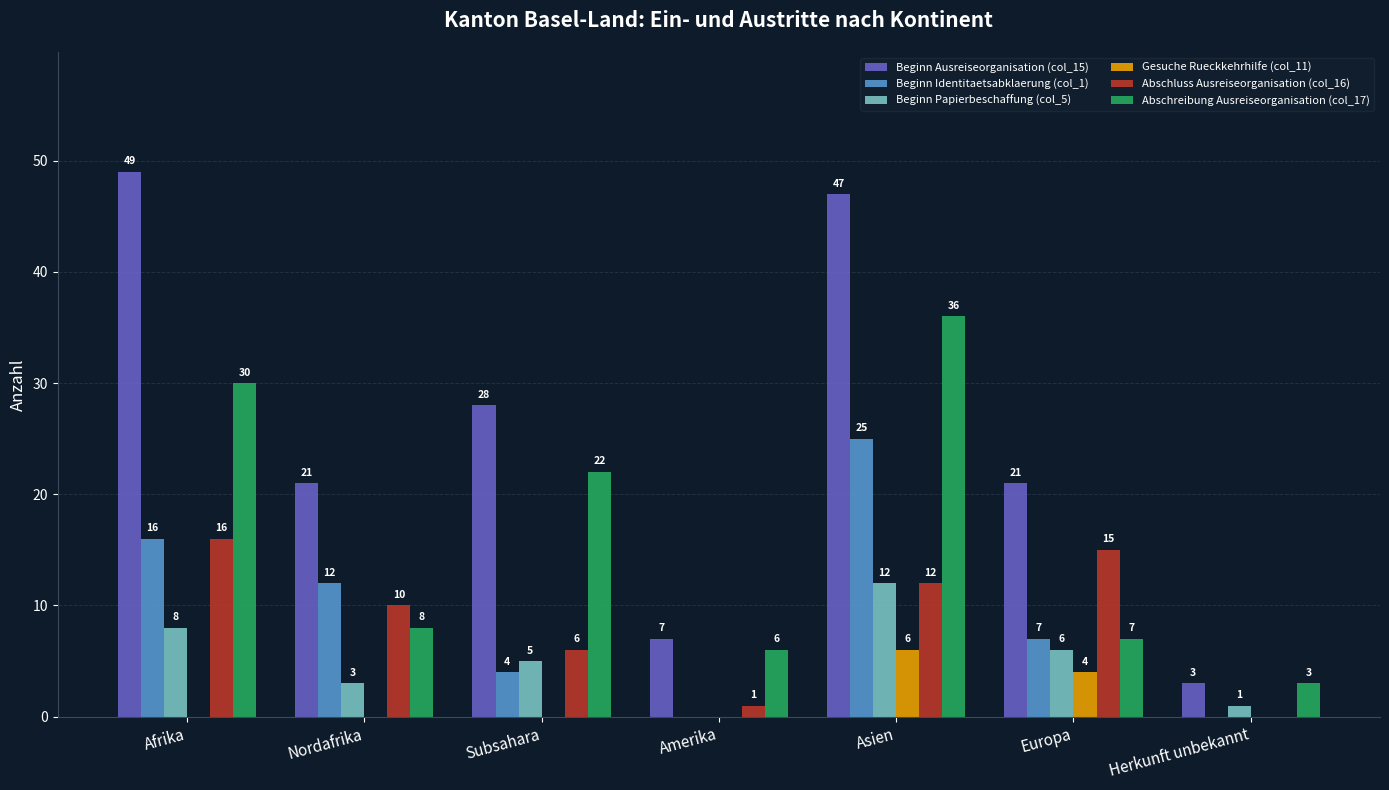

How many data points does each series have?

7